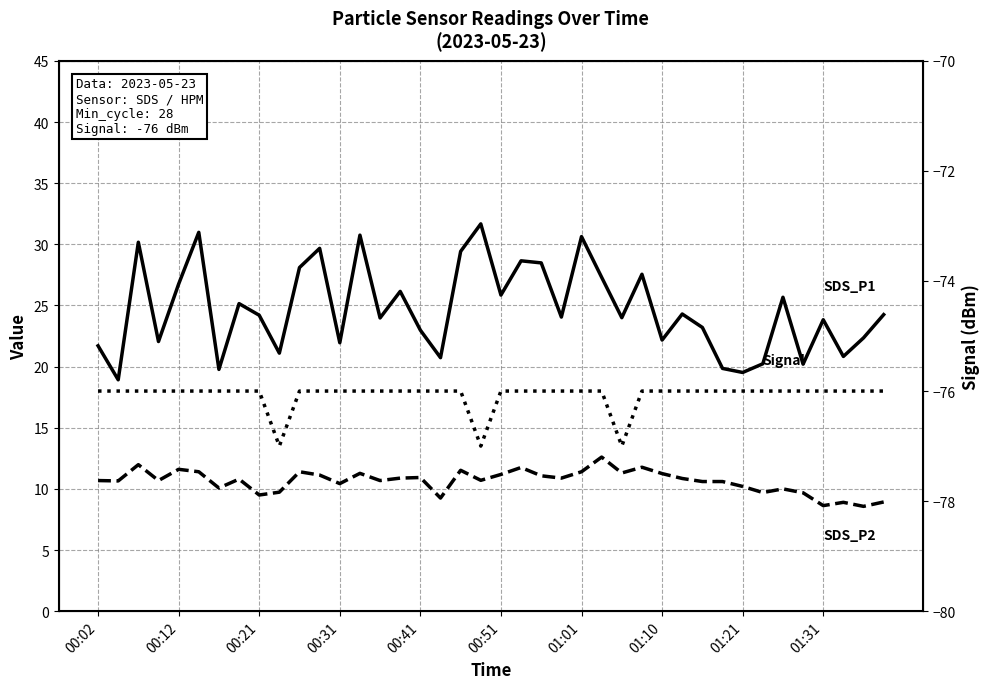

What is the difference between the maximum and minimum values in the Signal series?

1.0